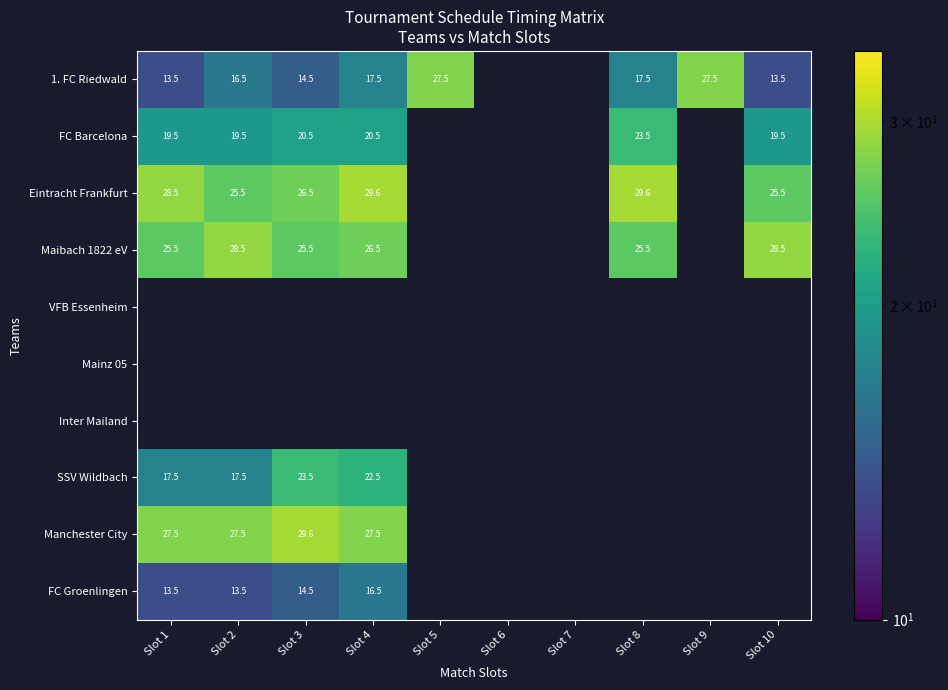

Count the number of categories in the chart.

10